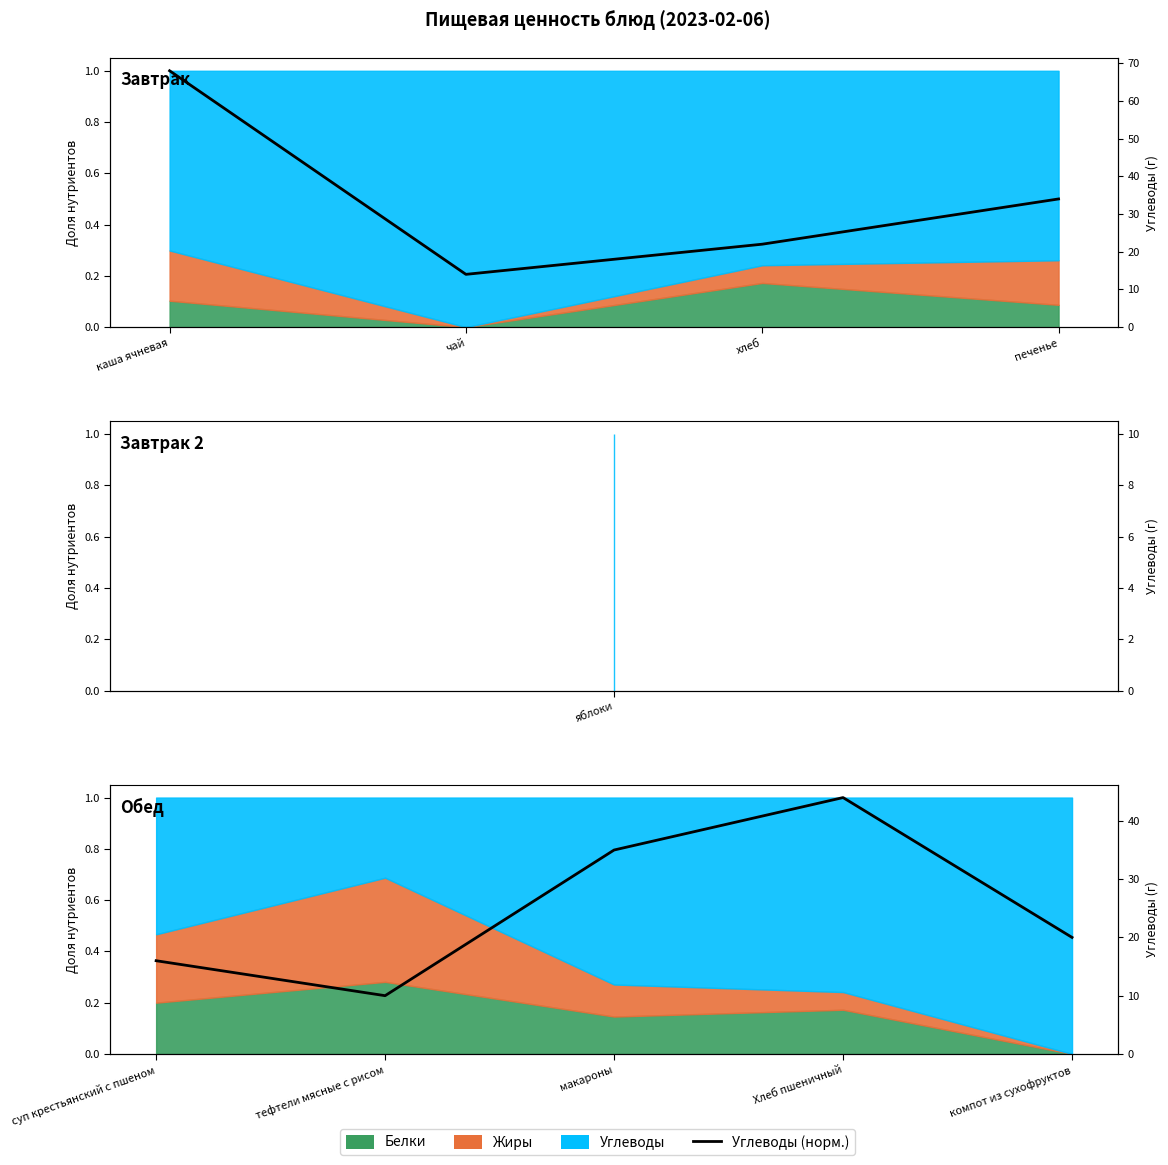

What is the sum of all values?

2.8